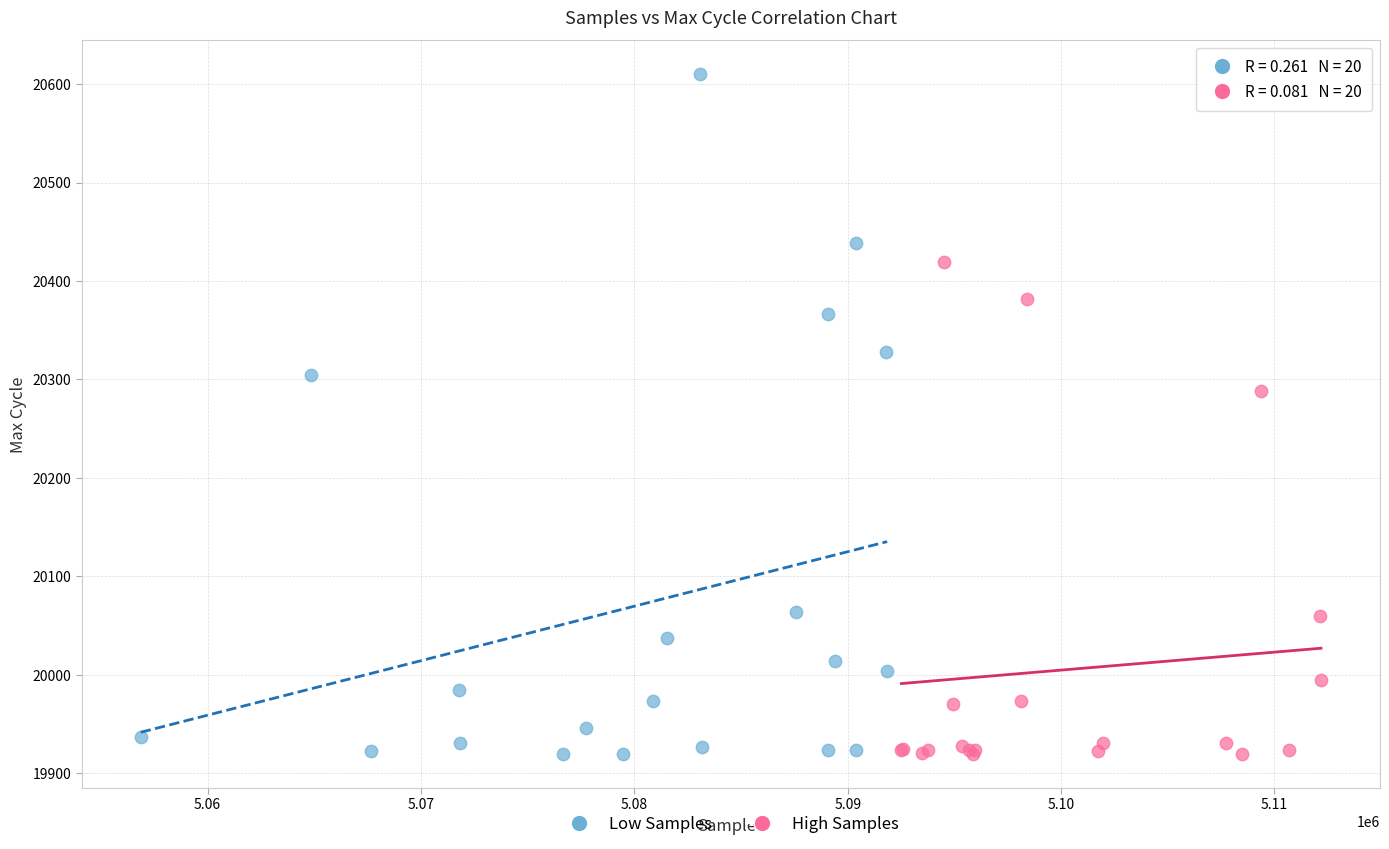

Which series reaches the maximum Y coordinate?

Low Samples